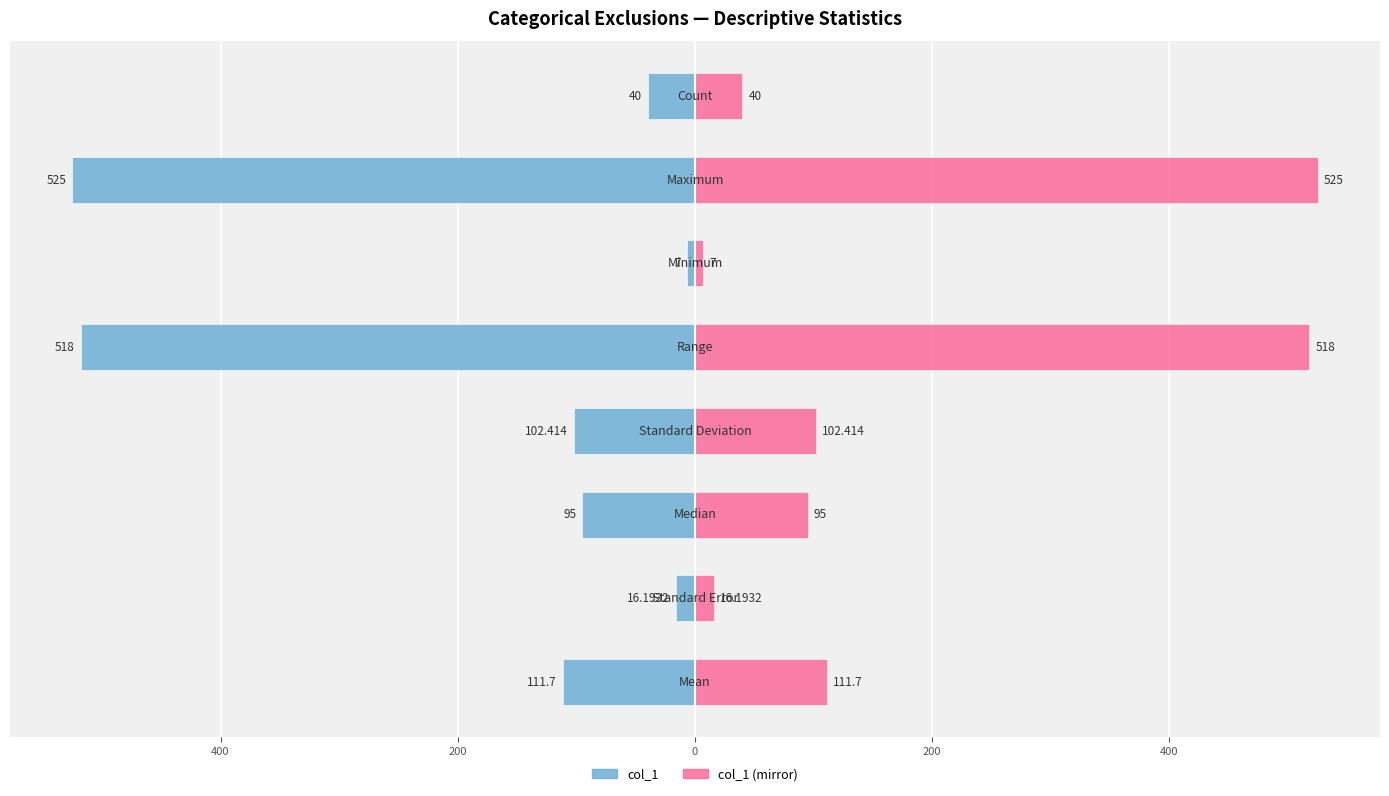

What are all the series names shown in the legend?

col_1, col_1 (mirror)